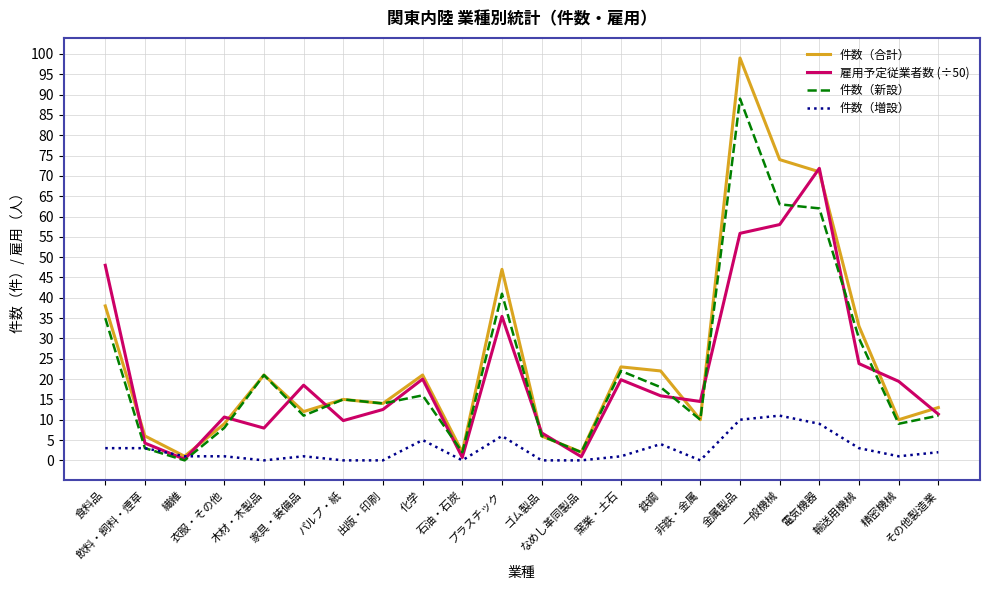

Which category has the highest value in the 件数（増設） series?

一般機械